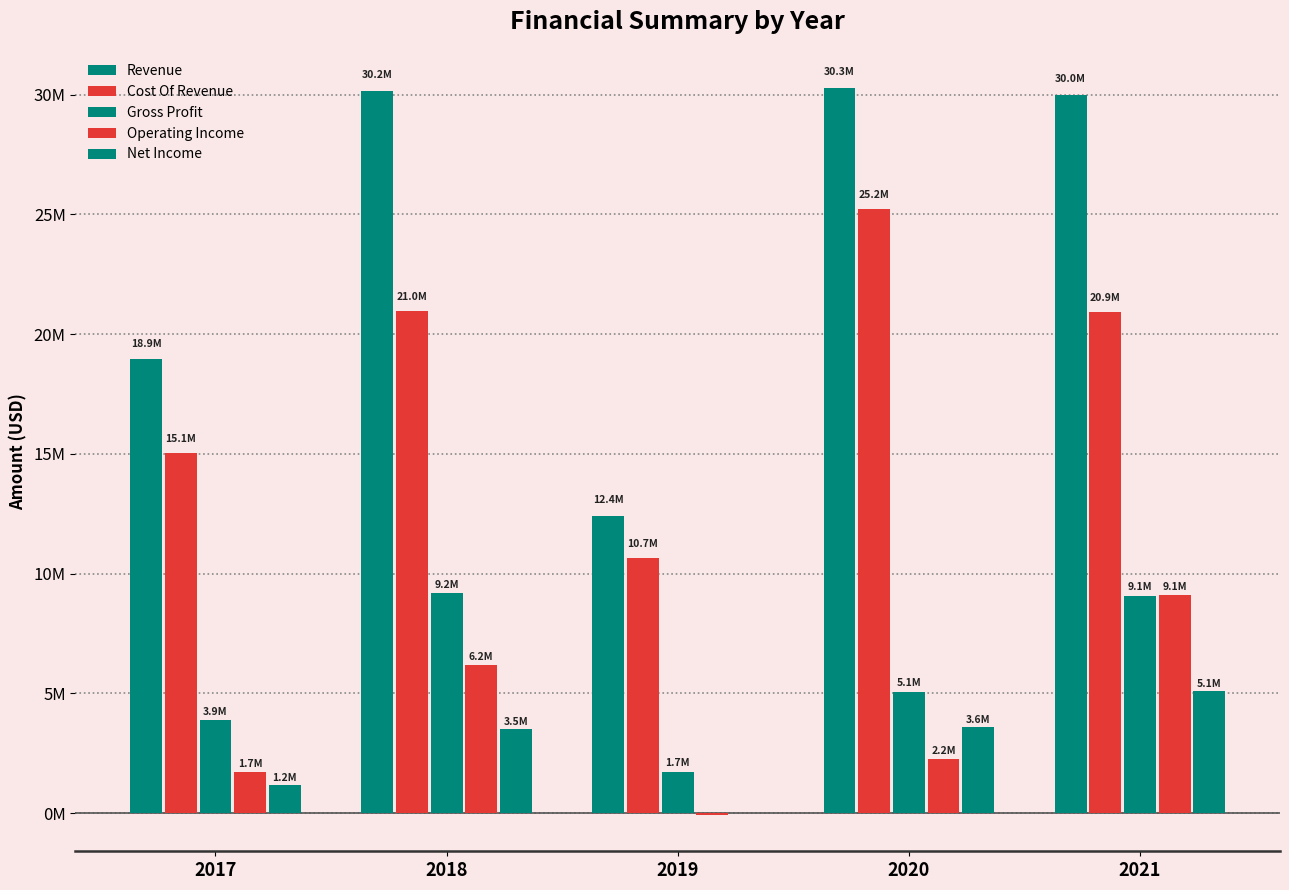

Read the Net Income value at 2017.

1187480.1